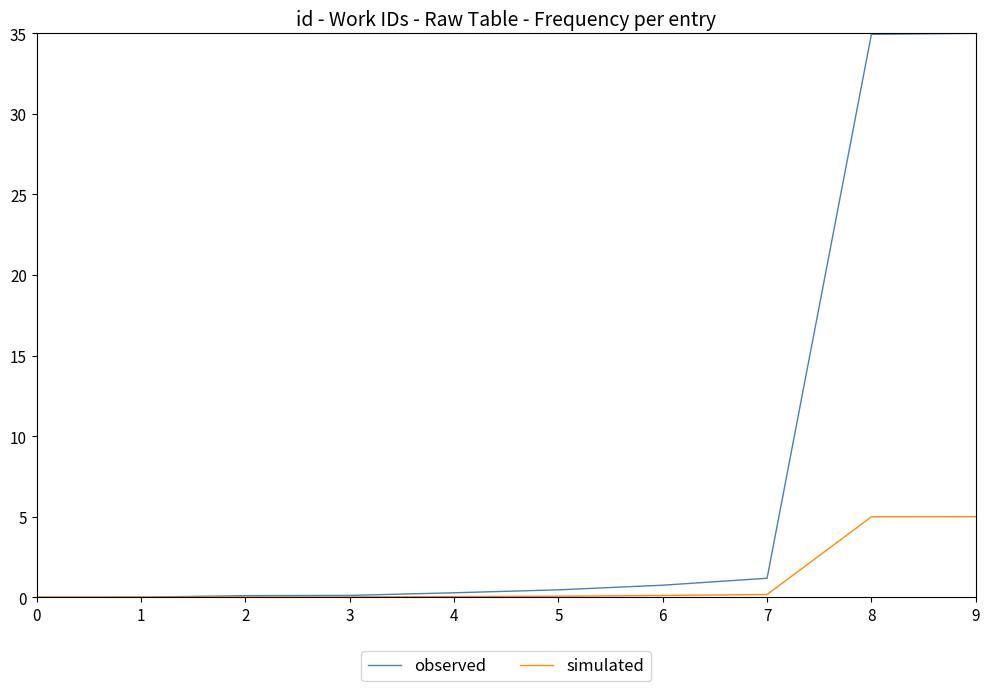

List the series in order of their overall mean, highest first.

observed, simulated